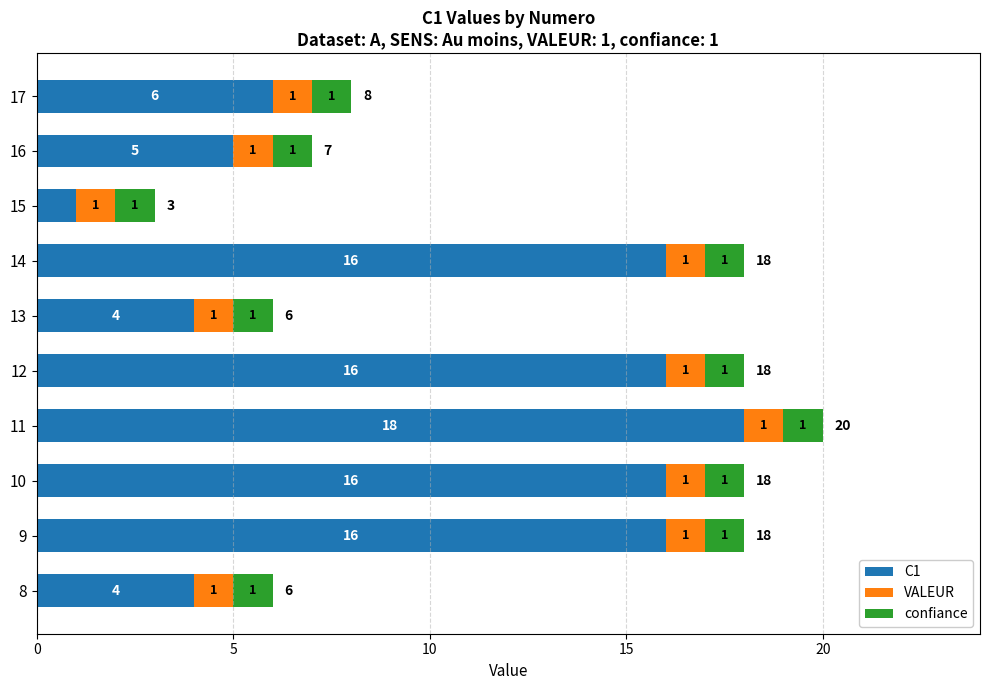

At which category is the sum across all series the highest?

11